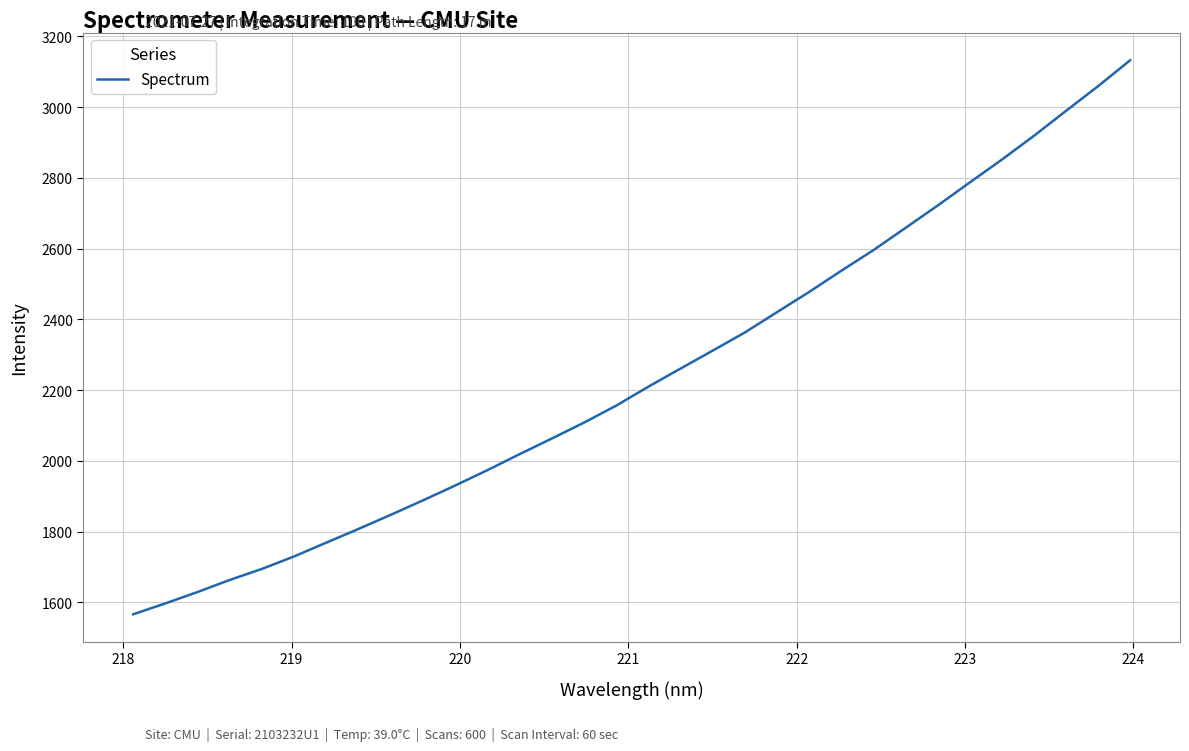

Reading right to left, transcribe all the data shown in this chart.

3132.4	3059.0	2989.0	2918.5	2851.2	2786.5	2721.2	2658.0	2595.2	2536.8	2476.9	2419.8	2362.4	2311.2	2260.4	2209.2	2155.7	2107.8	2063.0	2018.7	1973.6	1930.2	1888.4	1847.5	1807.8	1768.9	1730.0	1694.7	1663.5	1629.4	1597.2	1566.4